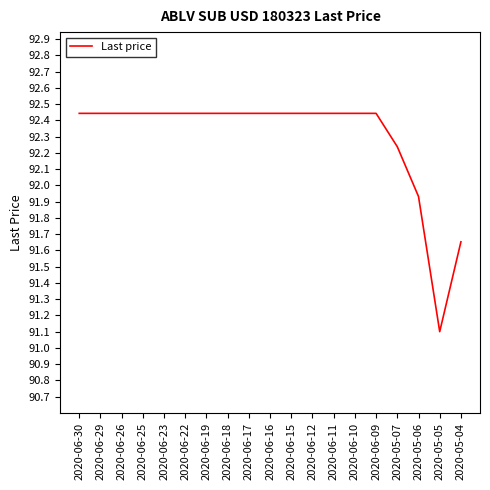

True or false: the data shows 136.8 at 2020-06-19.

False